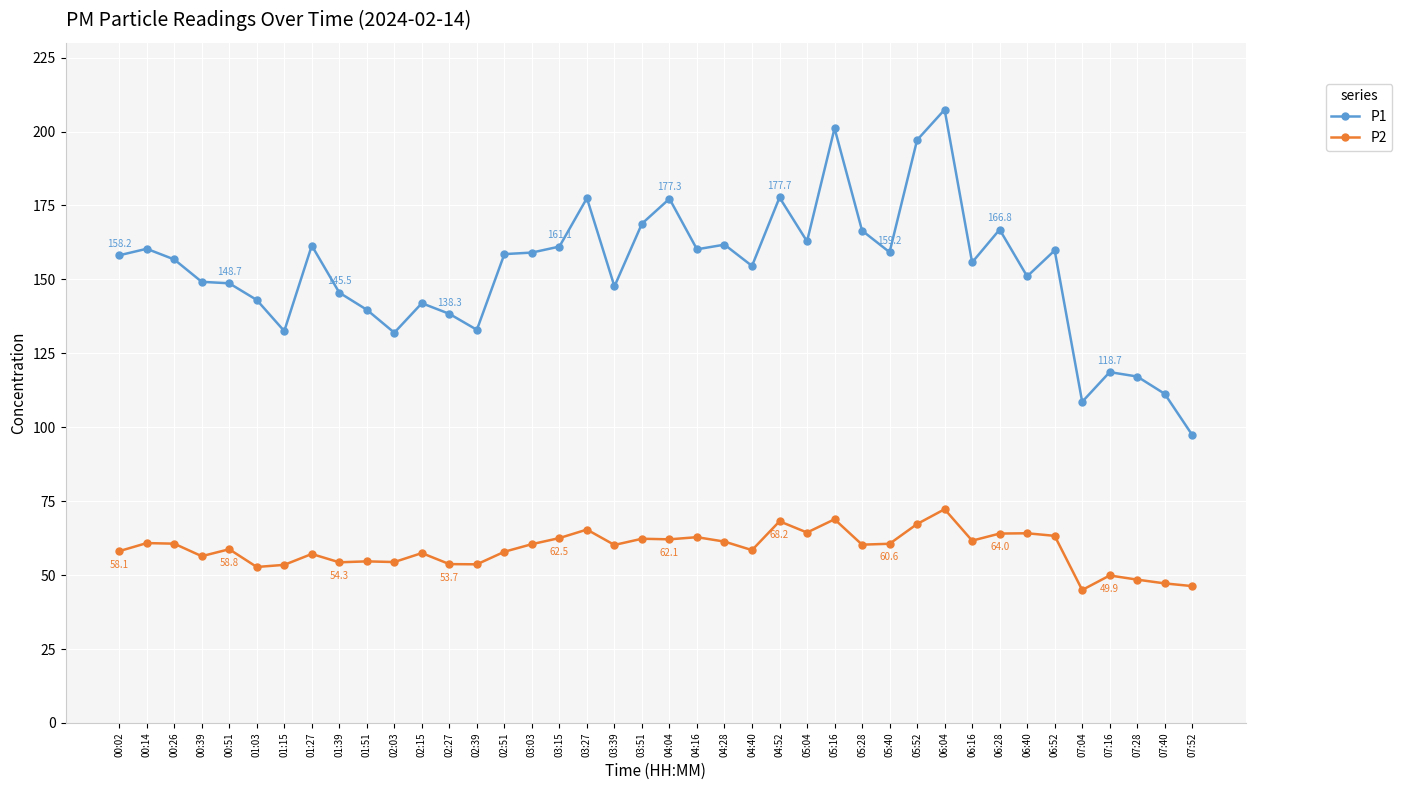

What is the difference between the P1 values at 02:03 and 02:51?

26.6